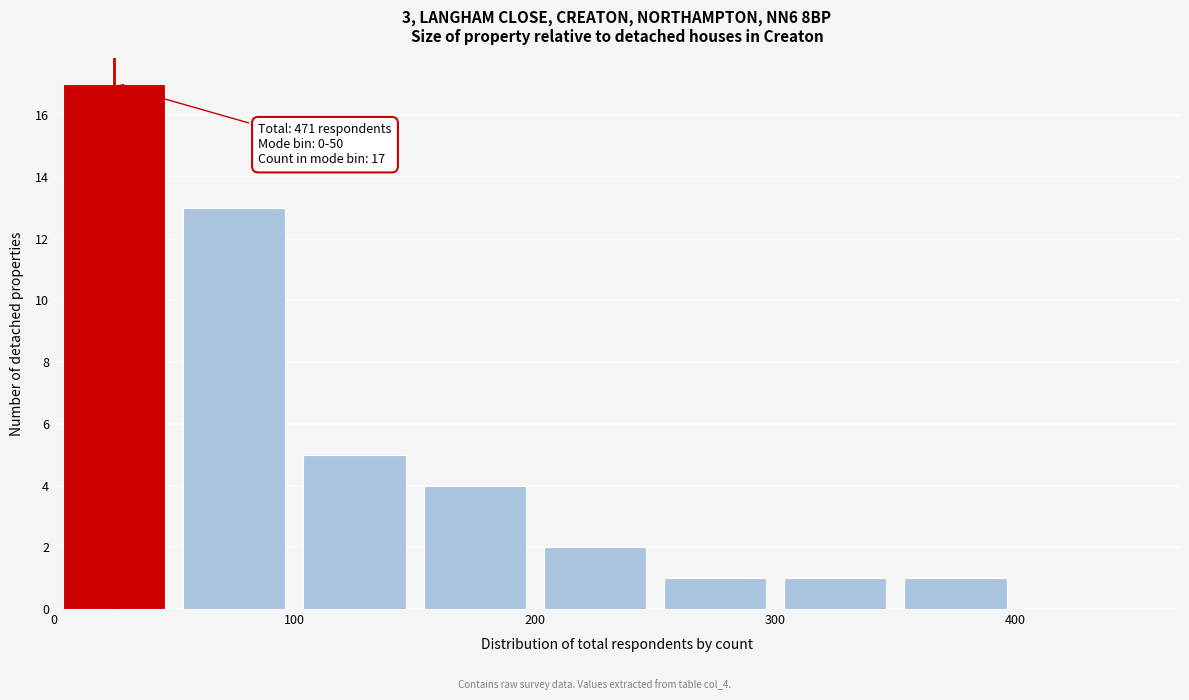

Over which range of the x-axis is the bar tallest?

0 to 50